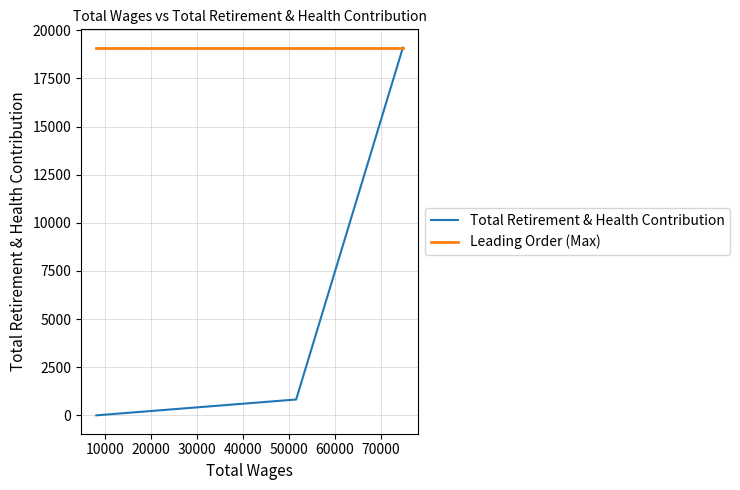

What is the minimum value for Leading Order (Max)?

19097